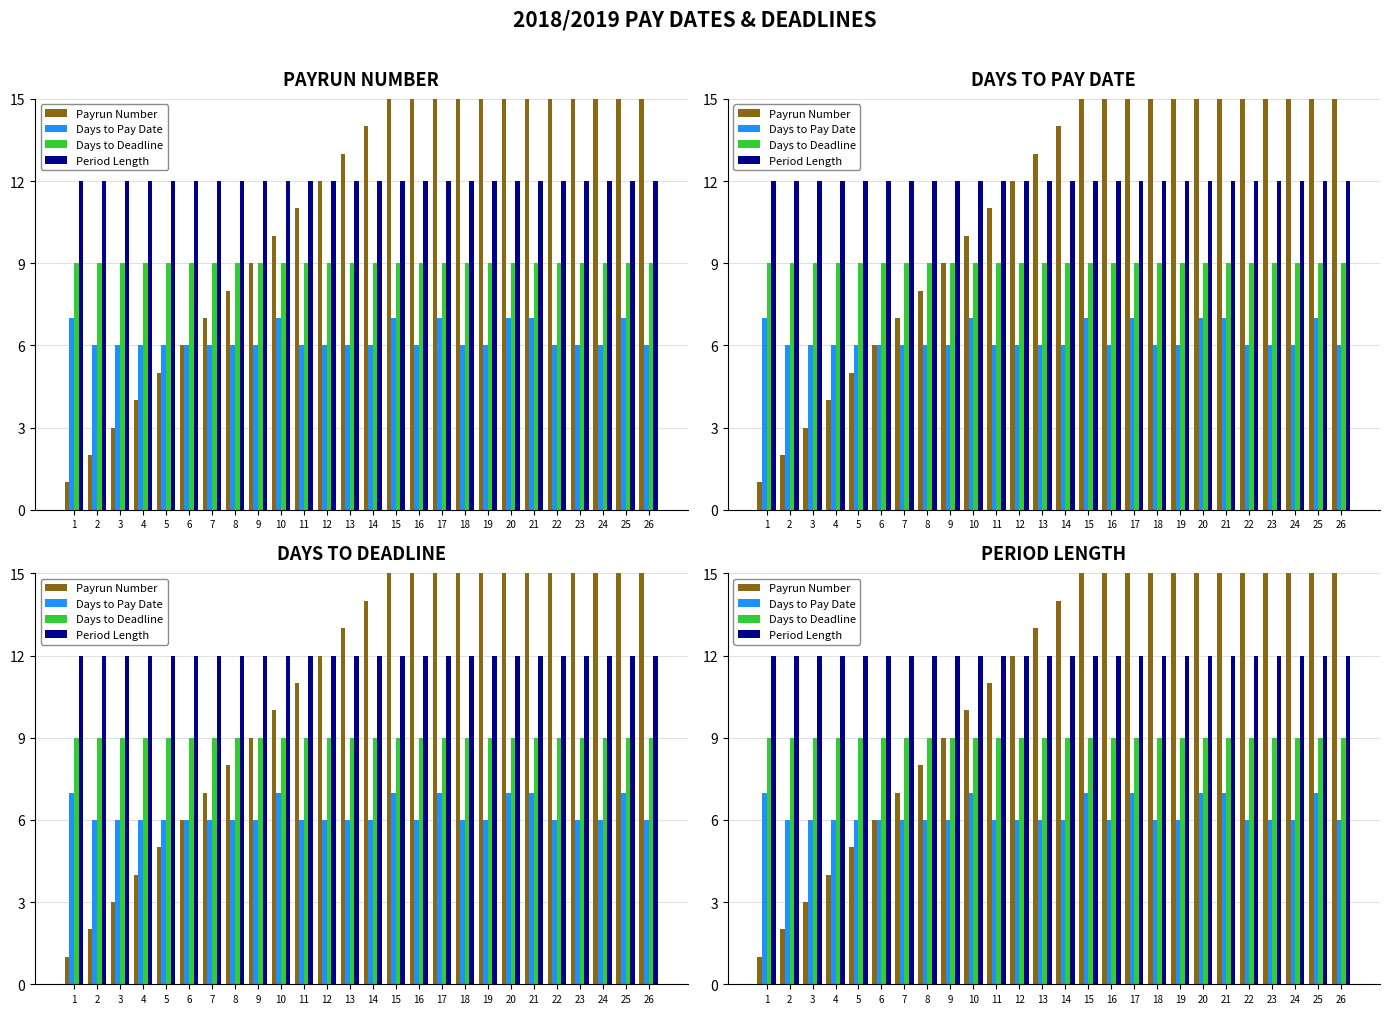

What is the maximum value shown in the chart?

26